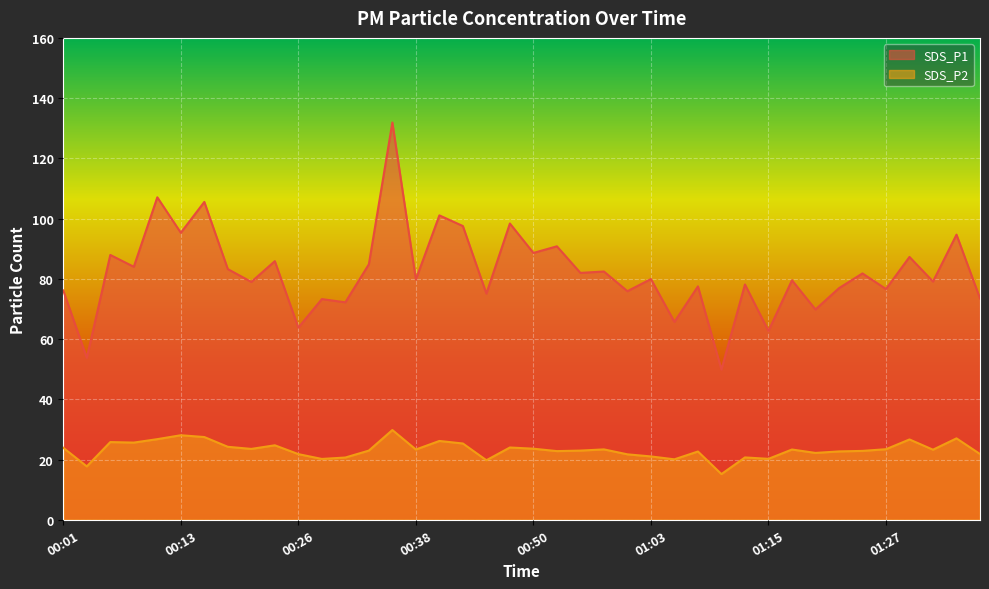

Which category has the lowest value in the SDS_P2 series?

01:10